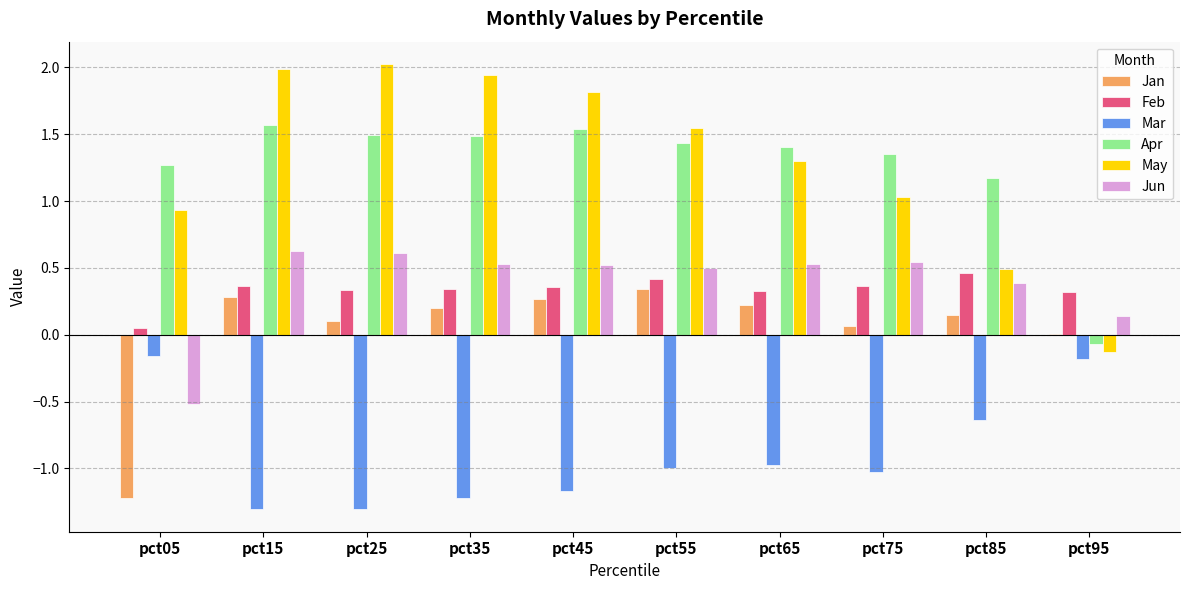

What are all the series names shown in the legend?

Jan, Feb, Mar, Apr, May, Jun